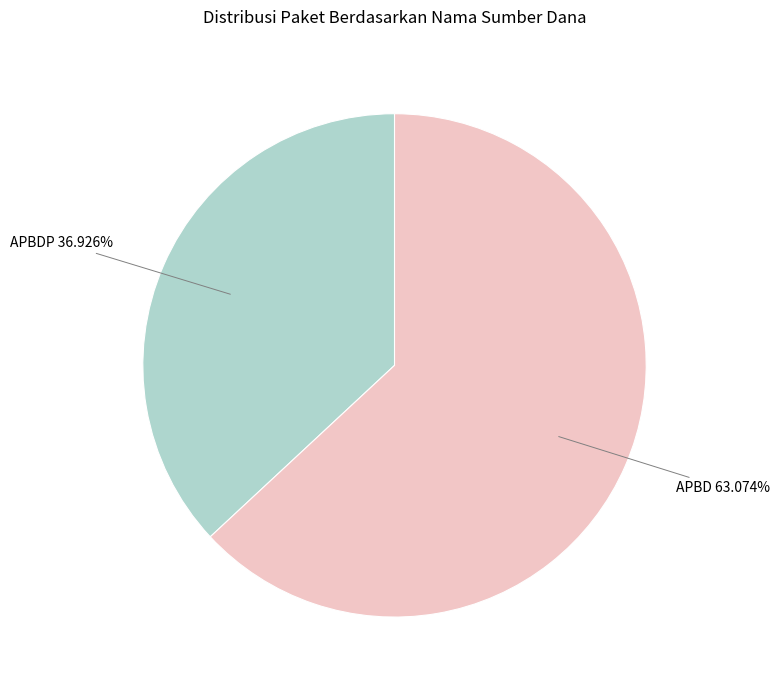

Count the number of slices in the pie.

2